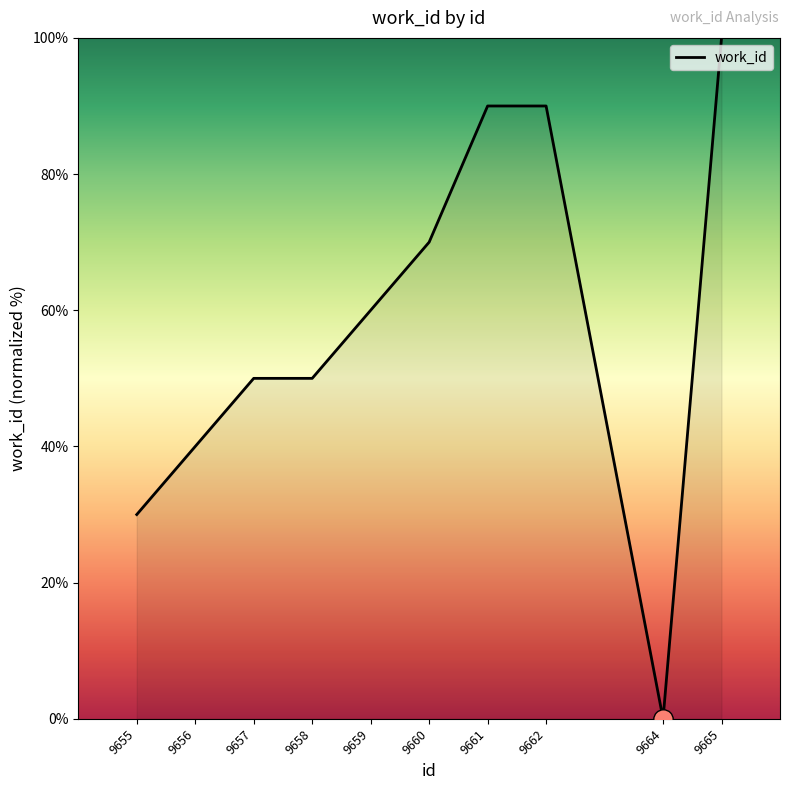

What value does the data have at 9657?

50